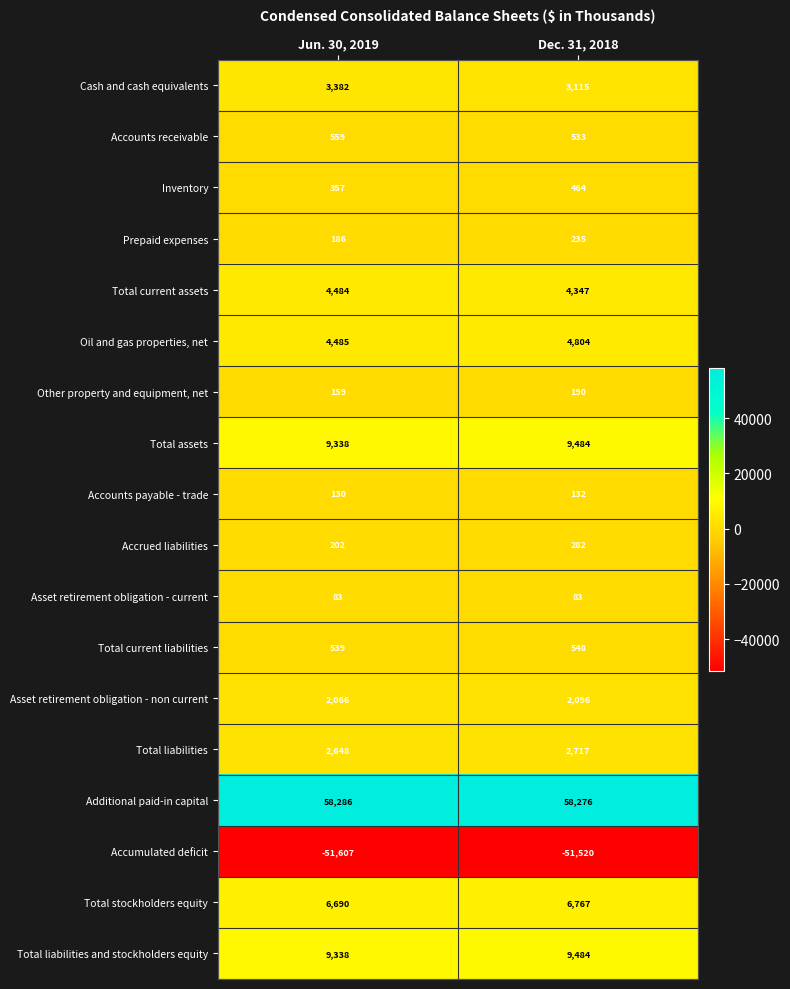

What value does the Total current liabilities series have at Jun. 30, 2019?

539